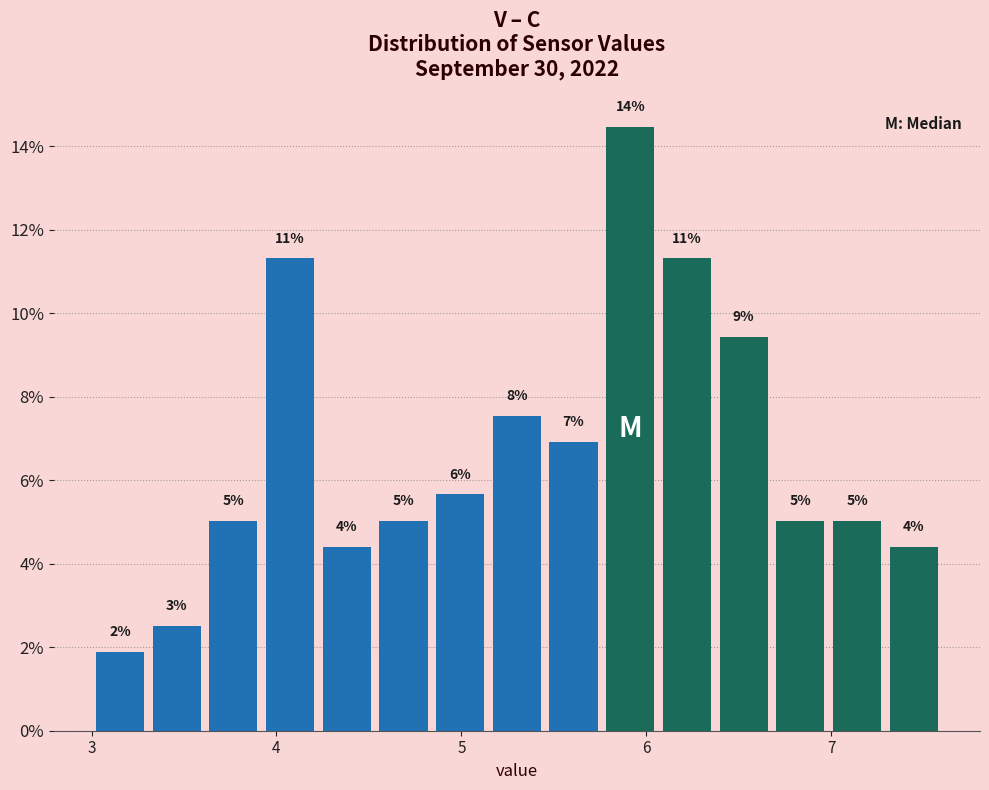

Read against the x-axis, roughly where is the centre of the tallest bar?

5.9